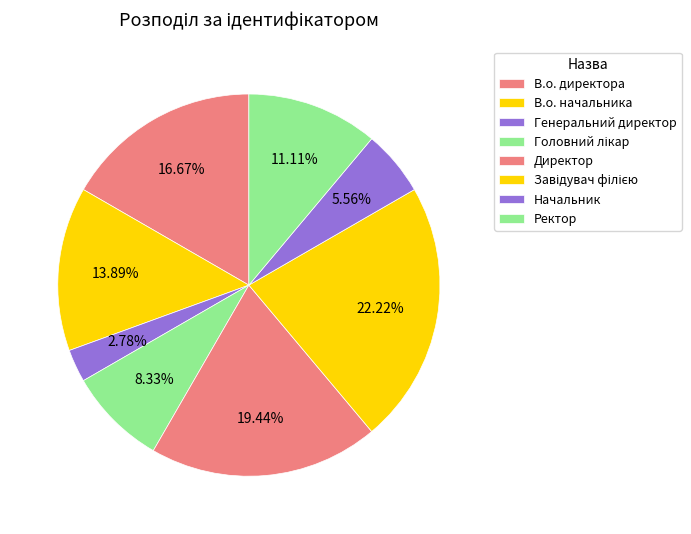

Is the sum of Завідувач філією and Начальник greater than half?

No